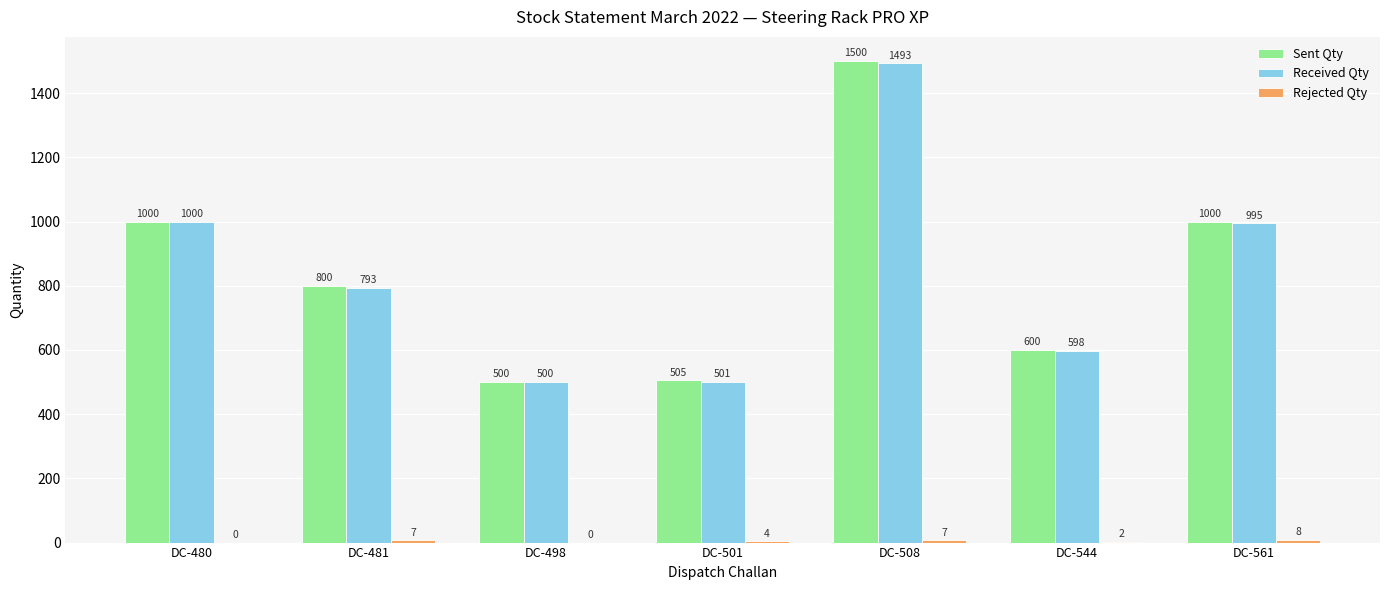

The Sent Qty series shows 505 at DC-501. True or false?

True